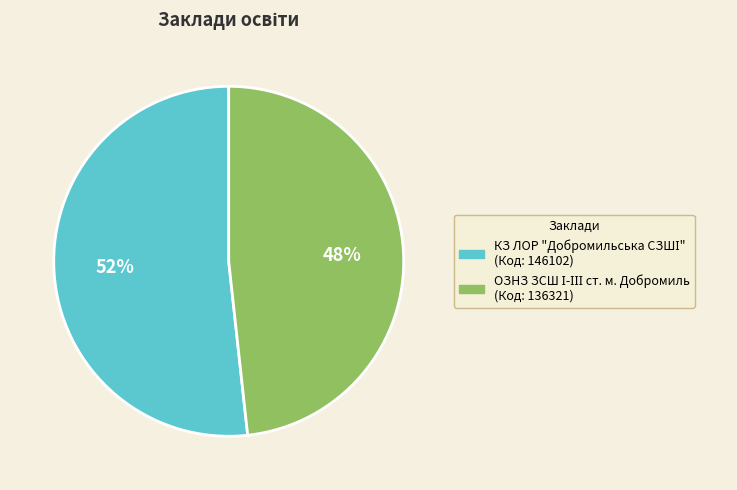

Is there a majority slice in this chart?

Yes